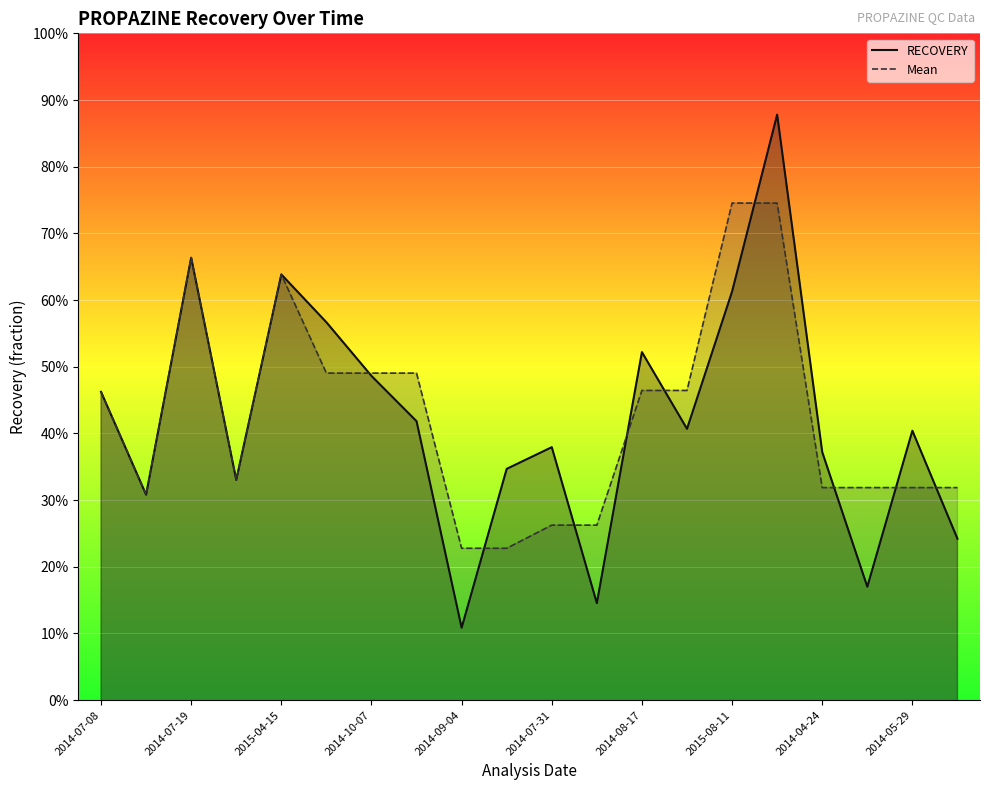

Which series has the largest range (max minus min)?

RECOVERY